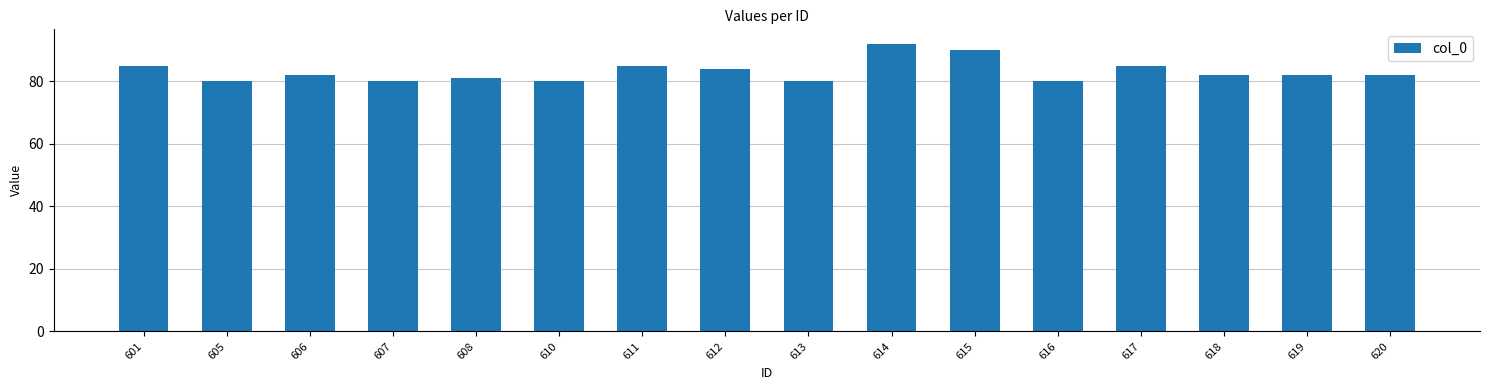

Read the value at 611.

85